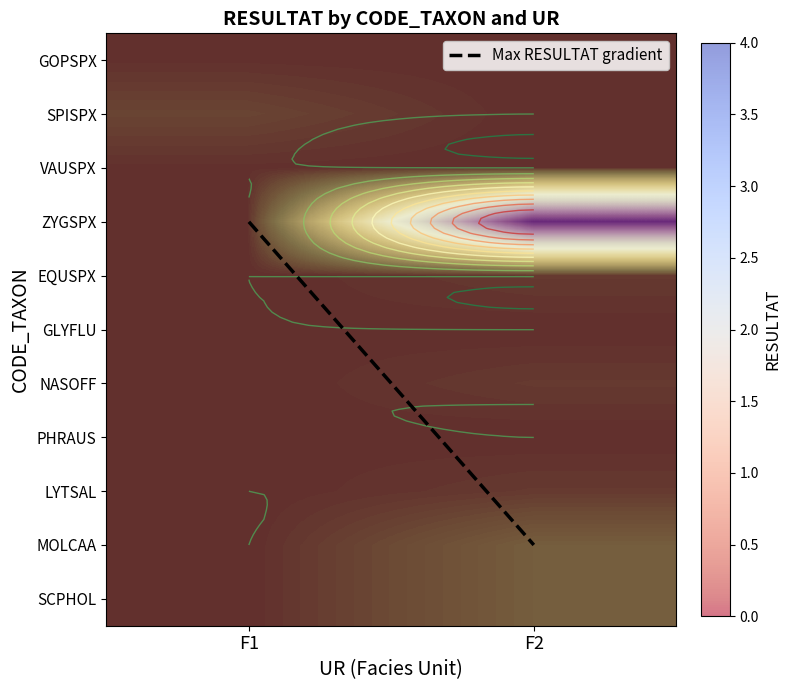

True or false: MOLCAA has a value of 0.0 at F1.

True